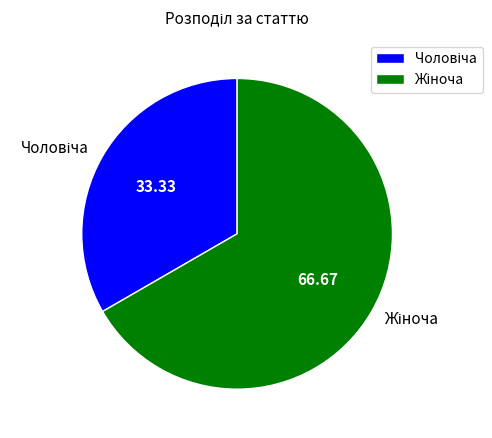

Does any single category account for the majority?

Yes